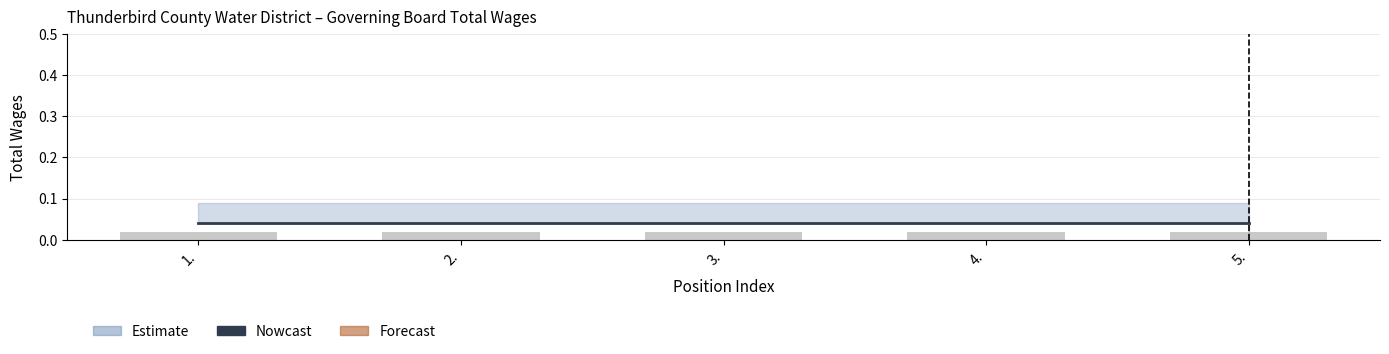

Which category has the highest value in the Nowcast series?

1.